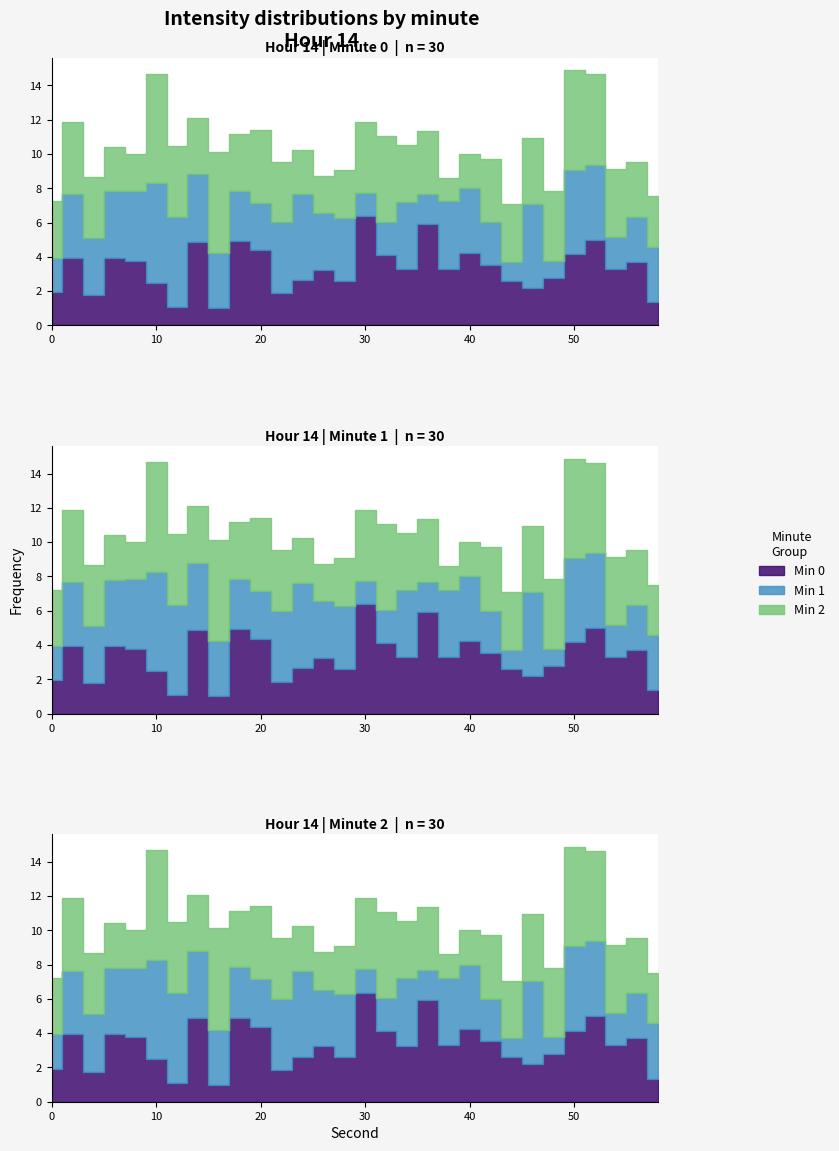

True or false: Min 1 has a value of -157.7 at 12.

False